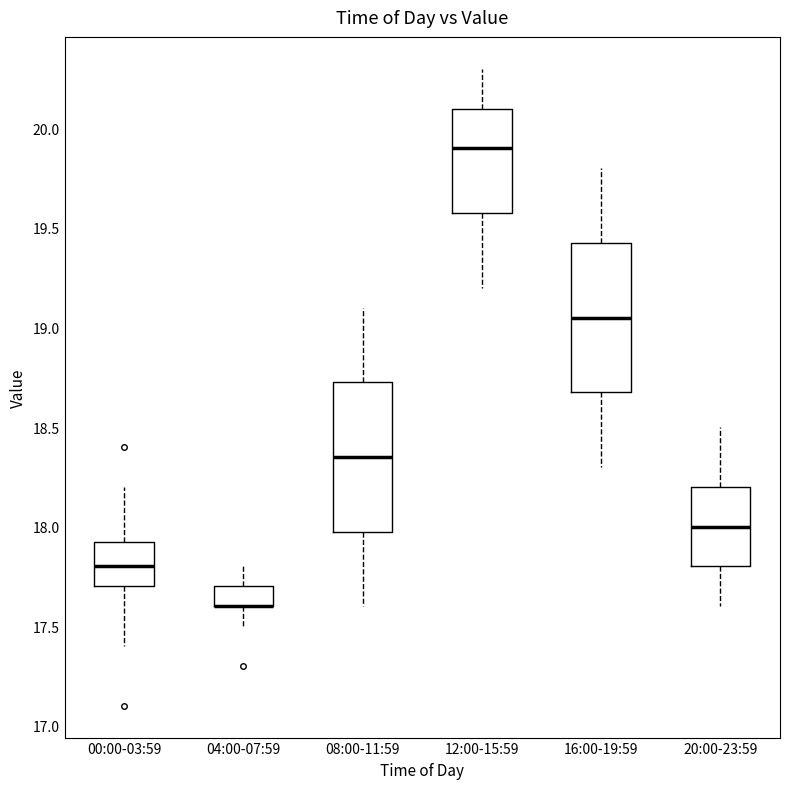

Where is the lower edge of the box for 08:00-11:59 on the y-axis? The values are not printed on the chart, so give them approximately, as read against the axis.

18.00